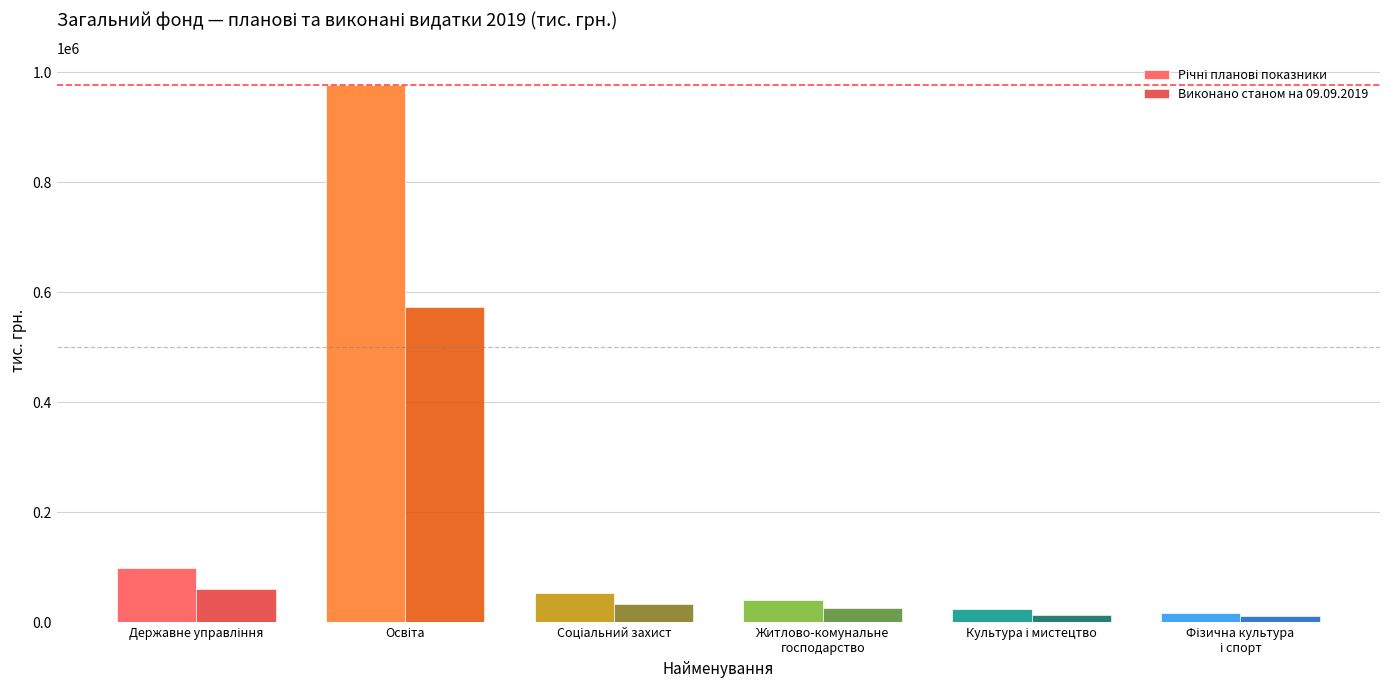

What is the greatest value displayed?

977736.1